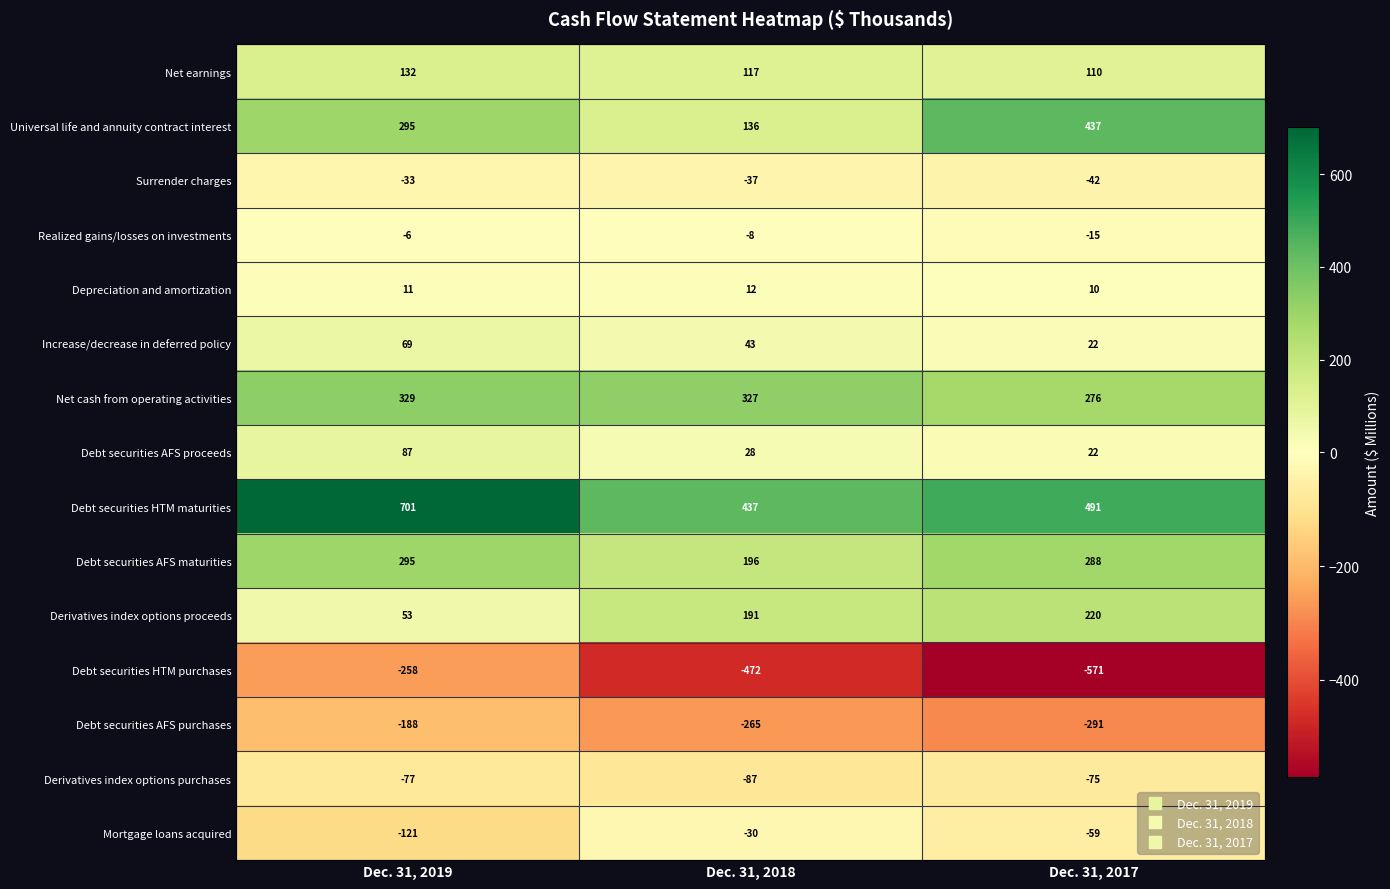

Rank the categories by Depreciation and amortization value from highest to lowest.

Dec. 31, 2018, Dec. 31, 2019, Dec. 31, 2017